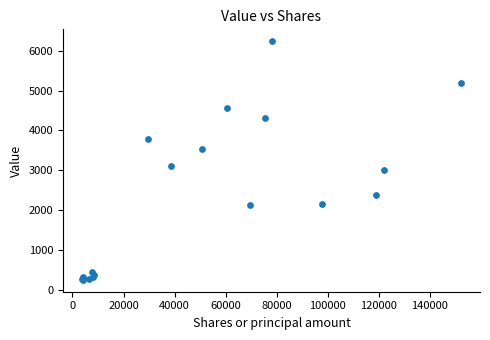

What Y value in the scatter plot is closest to 3244?

3101